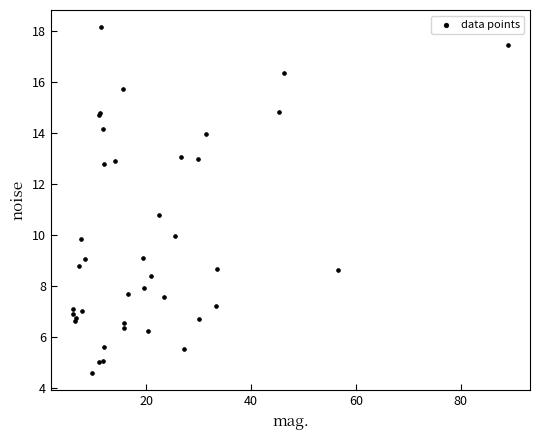

What Y value in the scatter plot is closest to 11?

10.8